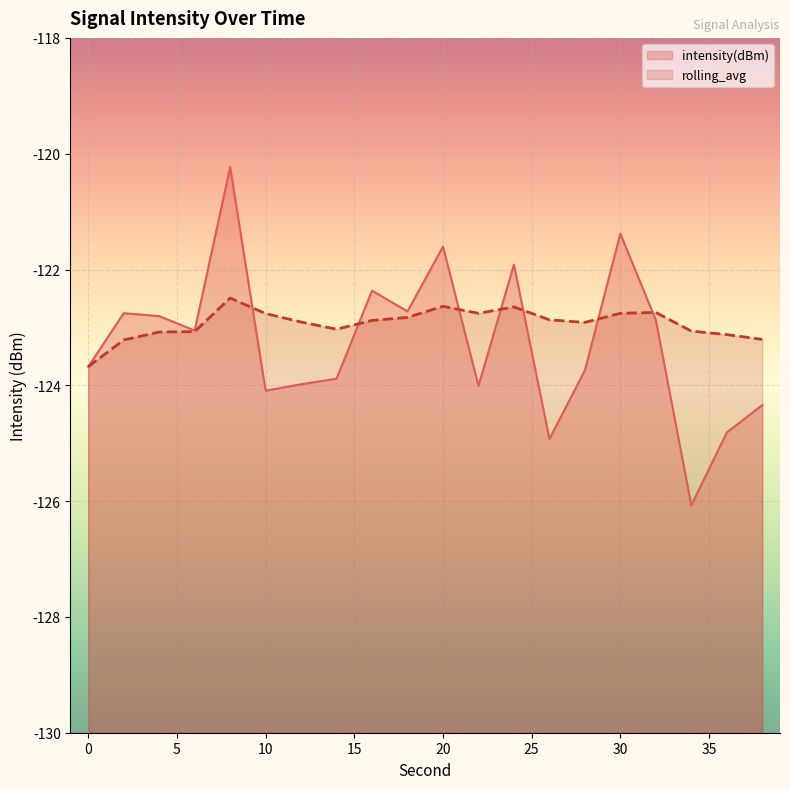

Rank the series by their average value, from highest to lowest.

rolling_avg, intensity(dBm)